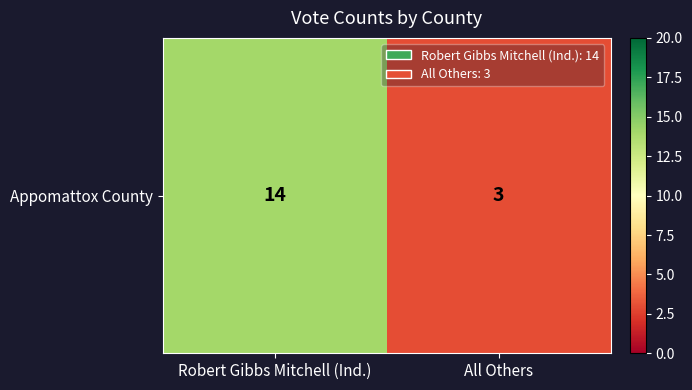

At which label is the value closest to 8?

All Others